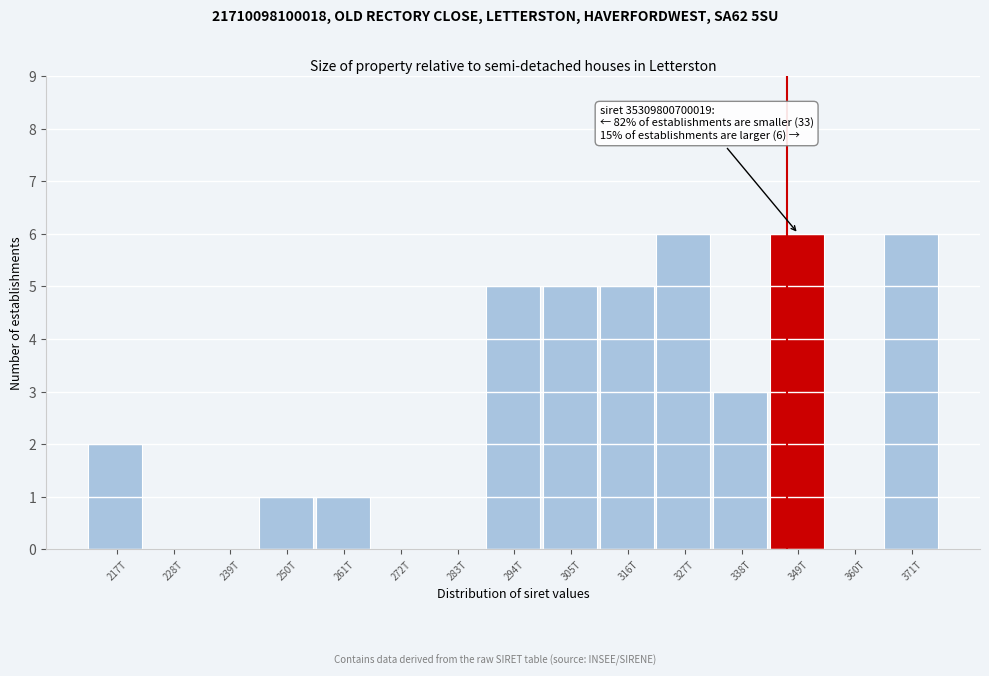

Reading right to left, list all the values displayed in this chart.

371T=6	360T=0	349T=6	338T=3	327T=6	316T=5	305T=5	294T=5	283T=0	272T=0	261T=1	250T=1	239T=0	228T=0	217T=2